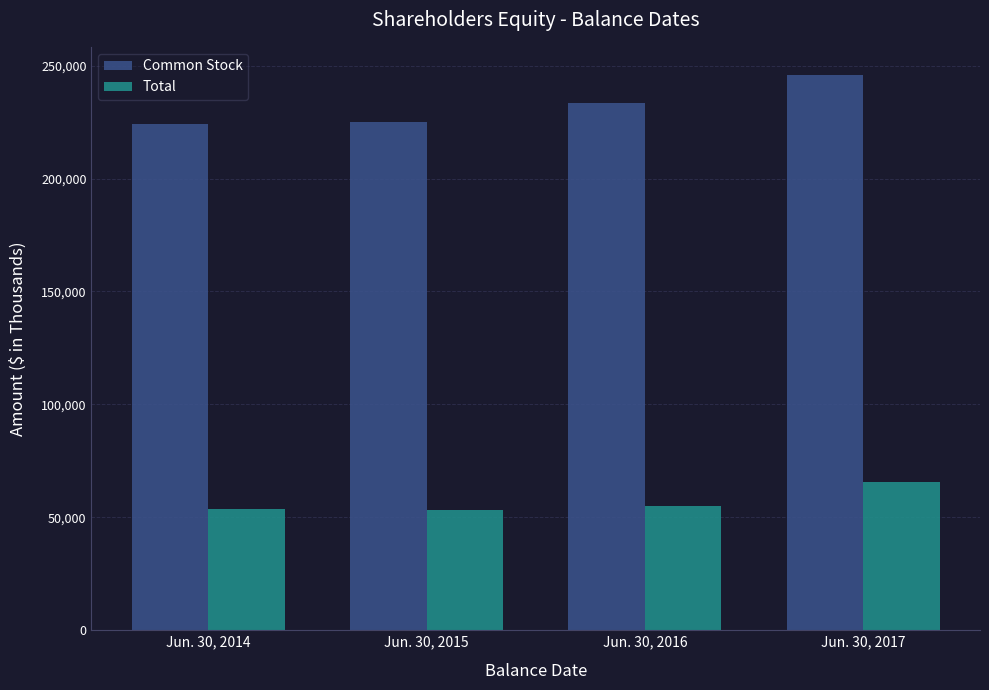

How many groups of bars are there?

4